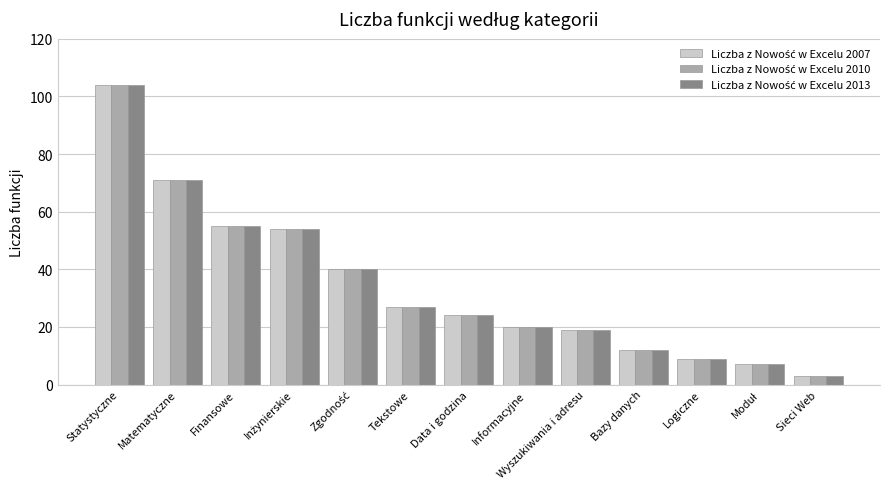

Which category has the highest value across all series?

Statystyczne